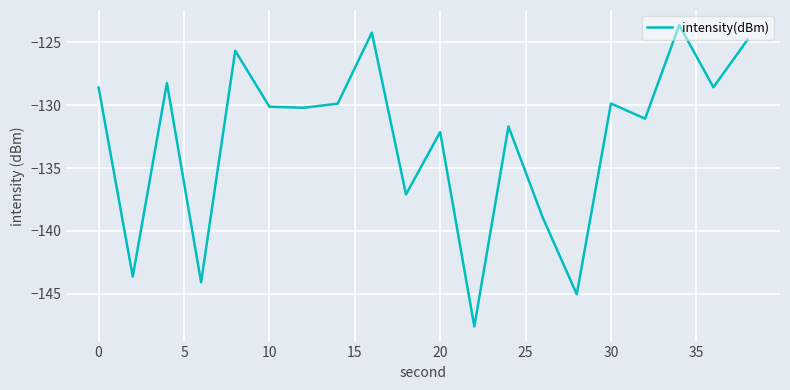

What is the maximum value shown in the chart?

-123.6